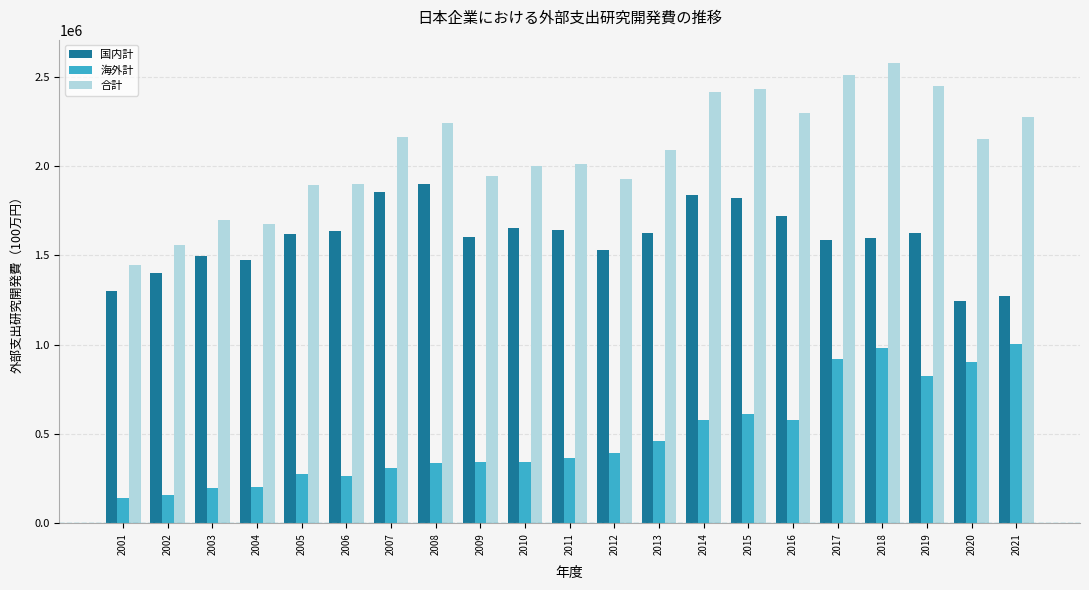

Between 2003 and 2007, which series saw the biggest shift?

合計